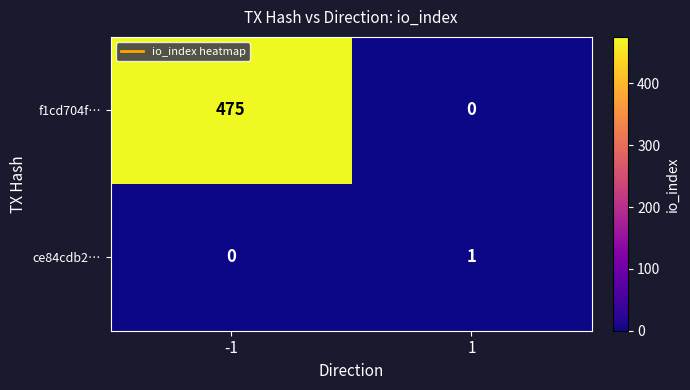

What is the average value of the f1cd704f… series?

238